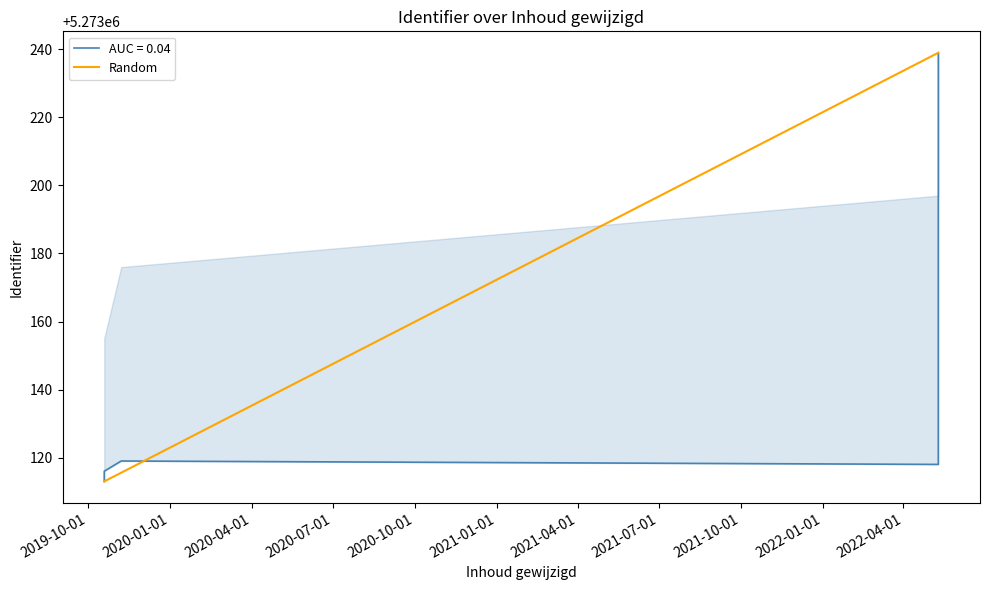

What is the maximum value shown in the chart?

5273239